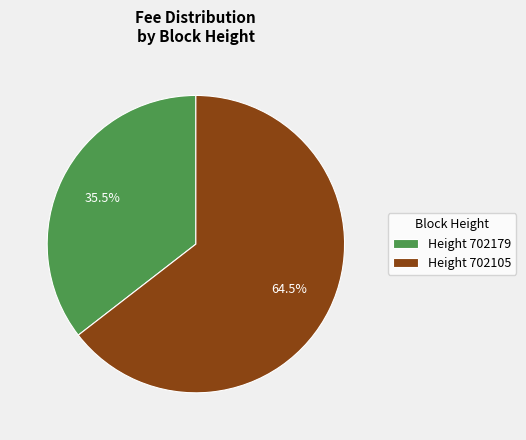

What is the majority slice?

Height 702105